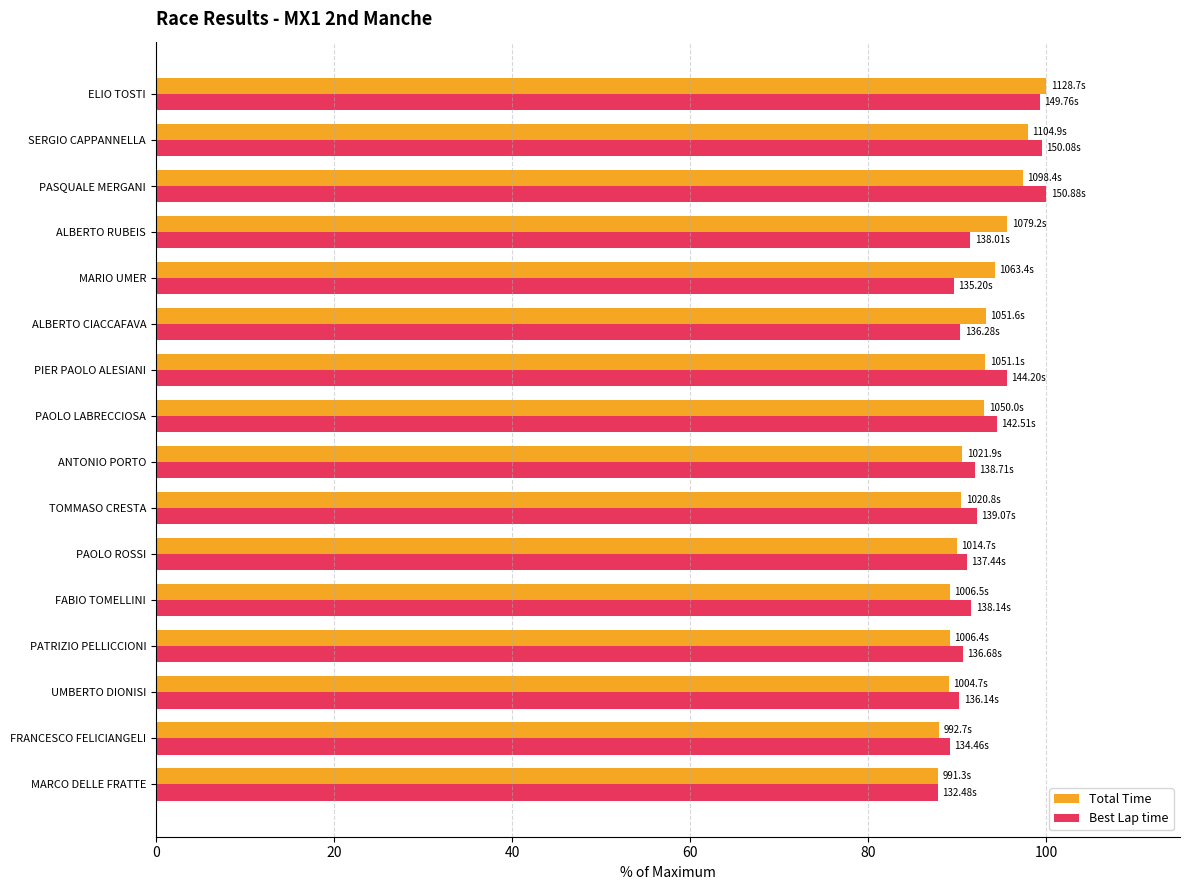

Is the value of Best Lap time at PAOLO LABRECCIOSA greater than the value of Total Time at TOMMASO CRESTA?

Yes